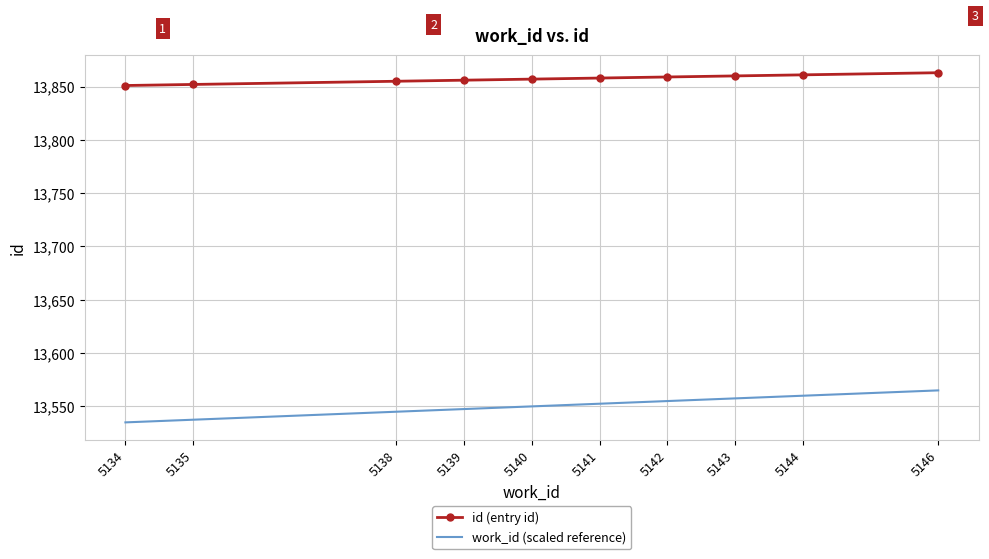

What is the total value across all series at 5140?

27407.0